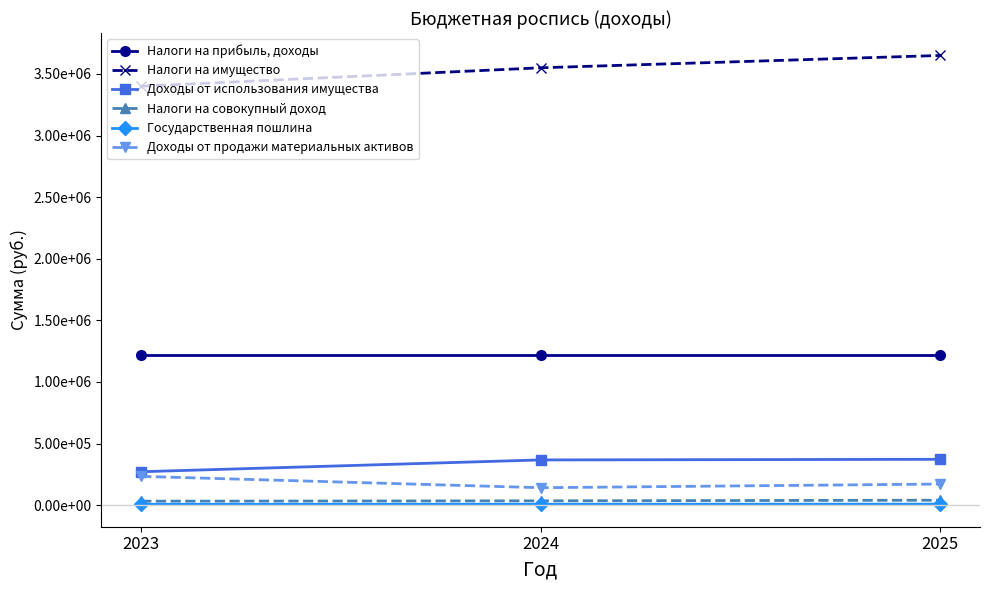

Which series changed the most between 2023 and 2024?

Налоги на имущество